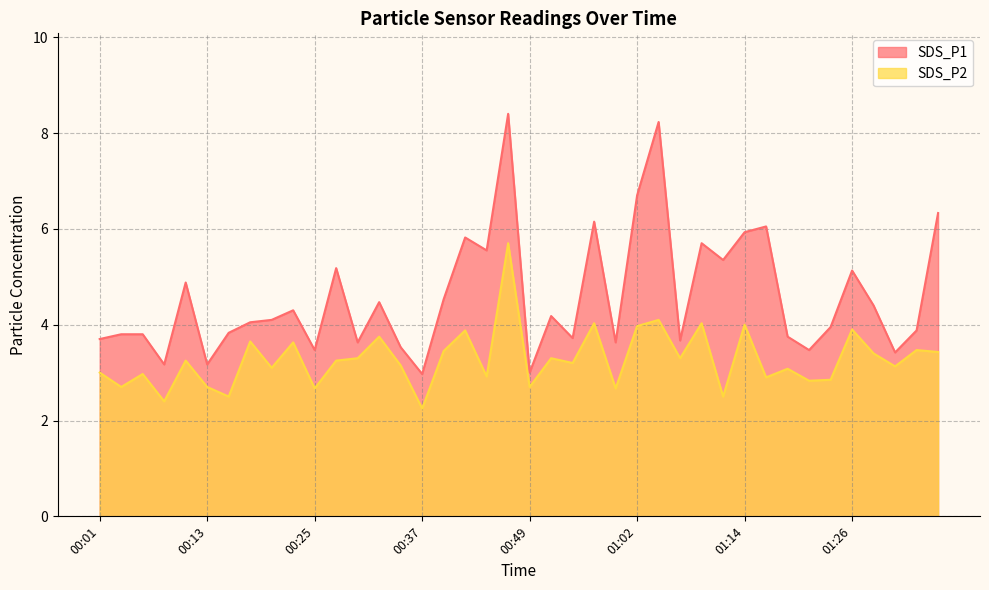

What are all the series names shown in the legend?

SDS_P1, SDS_P2